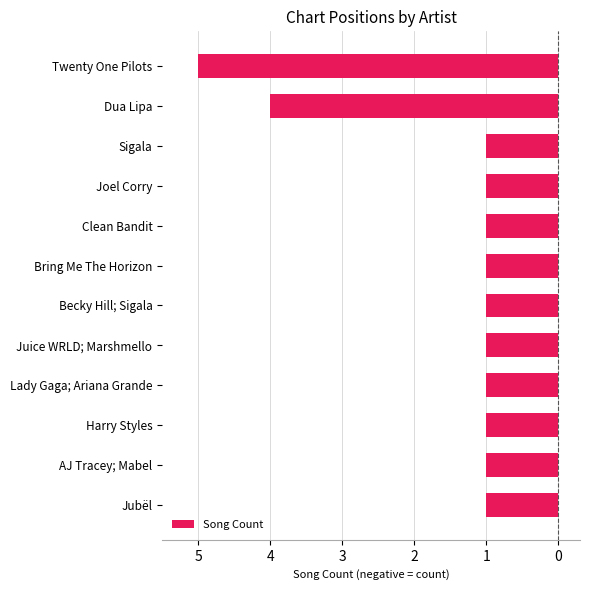

Does the chart contain any negative values?

Yes